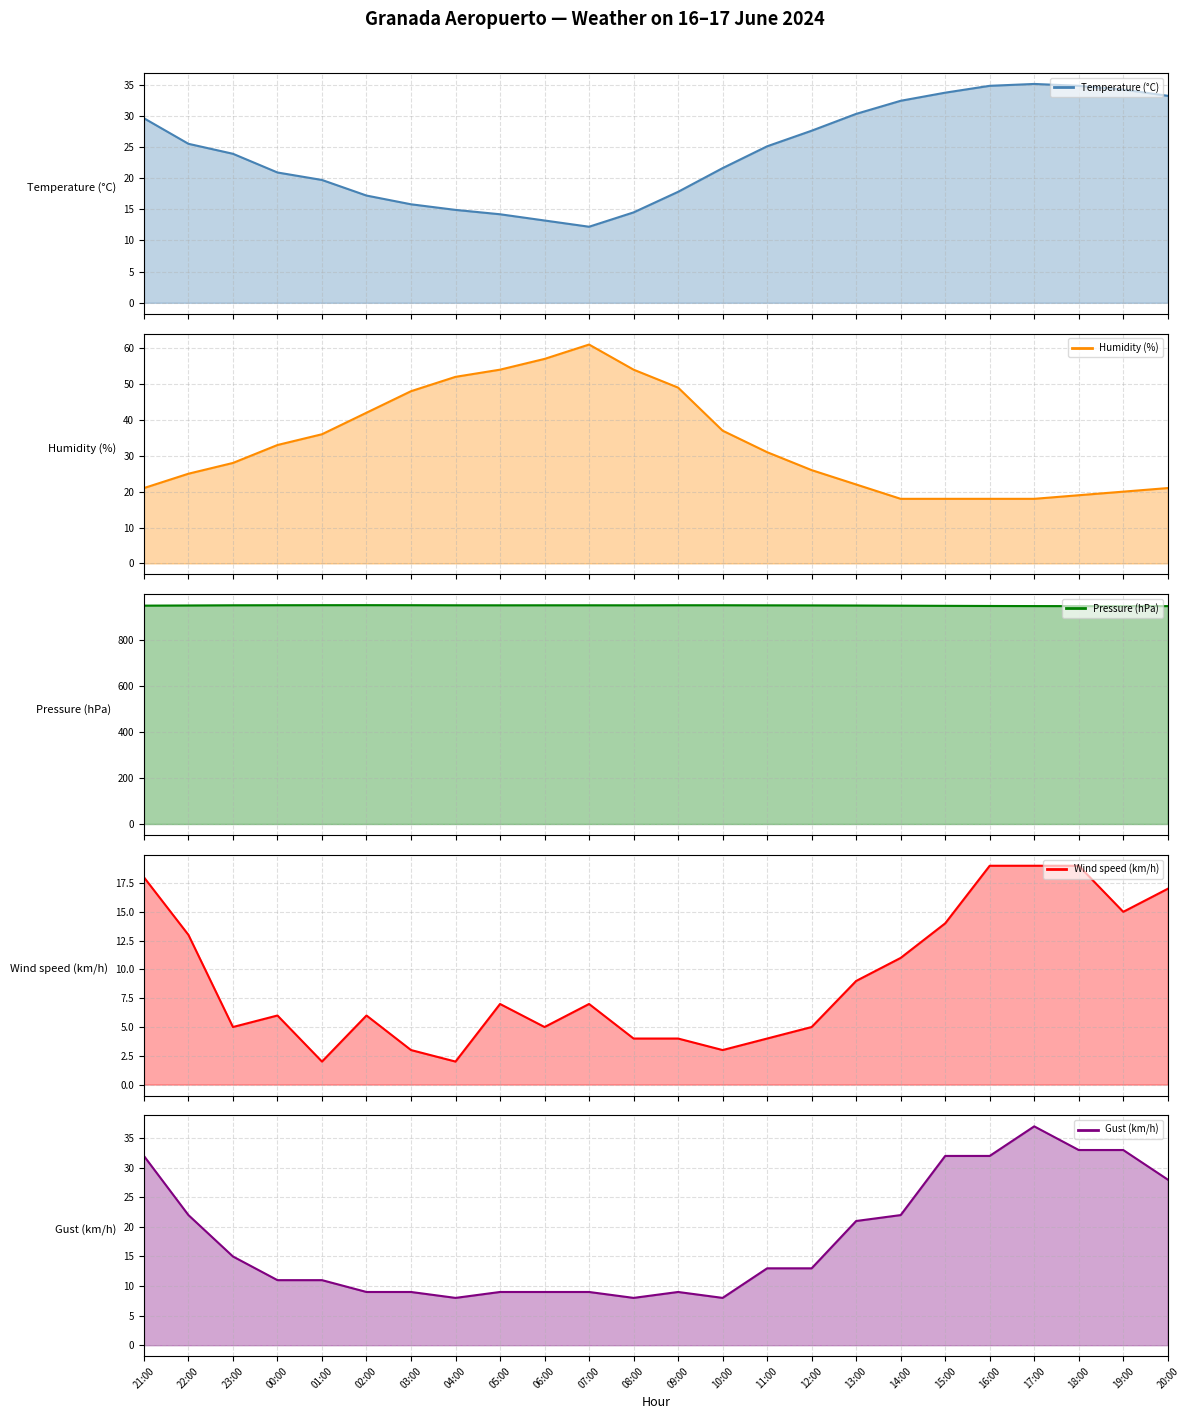

At which label does Temperature (°C) reach its peak?

17:00